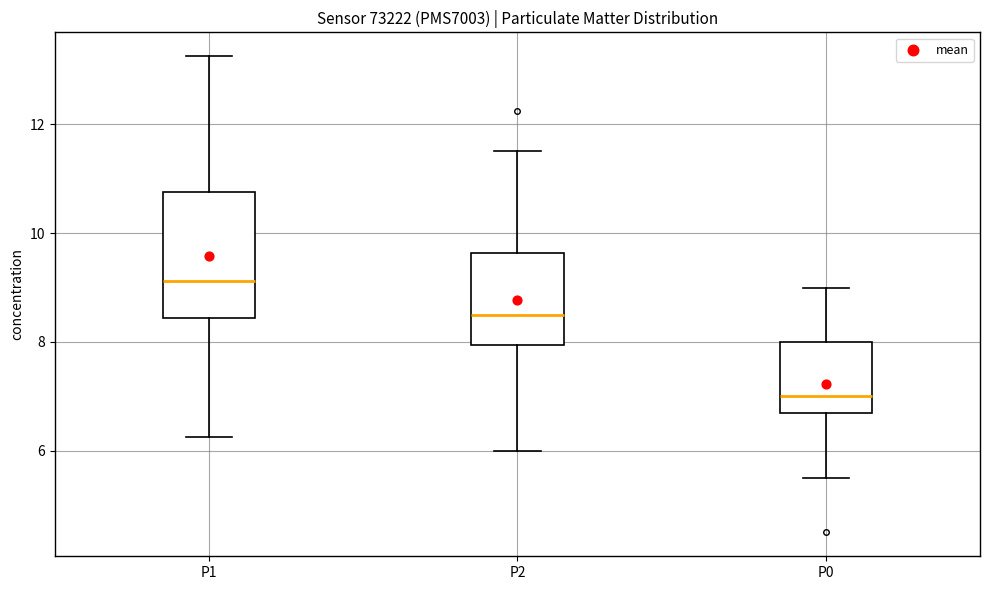

Which box has the lowest median line?

P0